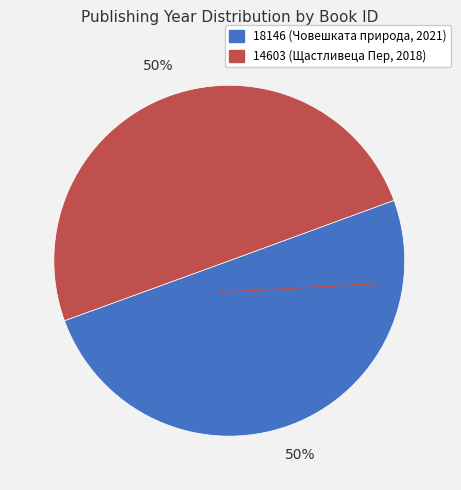

To the nearest percent, what percentage of the pie is 18146?

50%